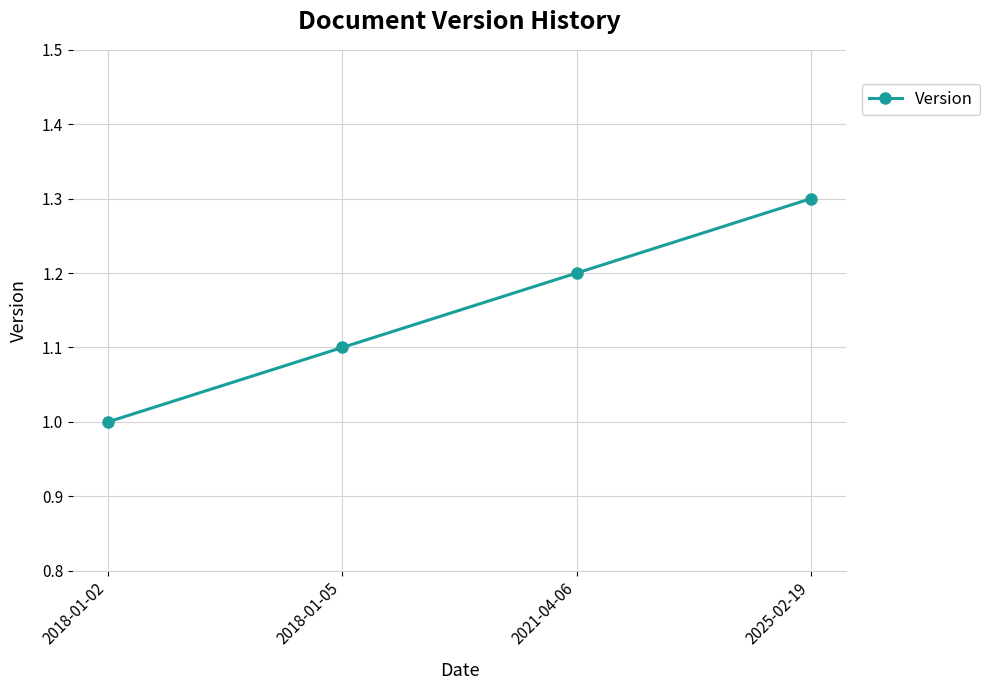

List the labels in order of value, smallest first.

2018-01-02, 2018-01-05, 2021-04-06, 2025-02-19